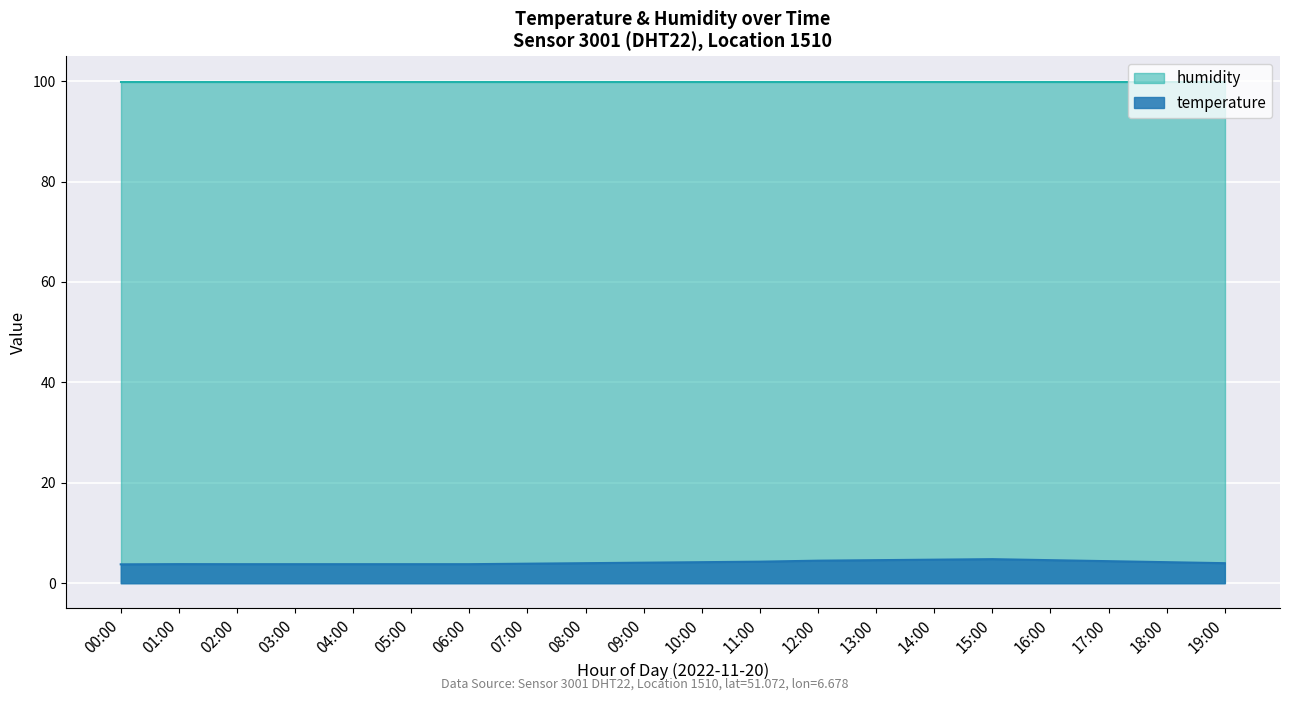

Where is the first local maximum?

01:00